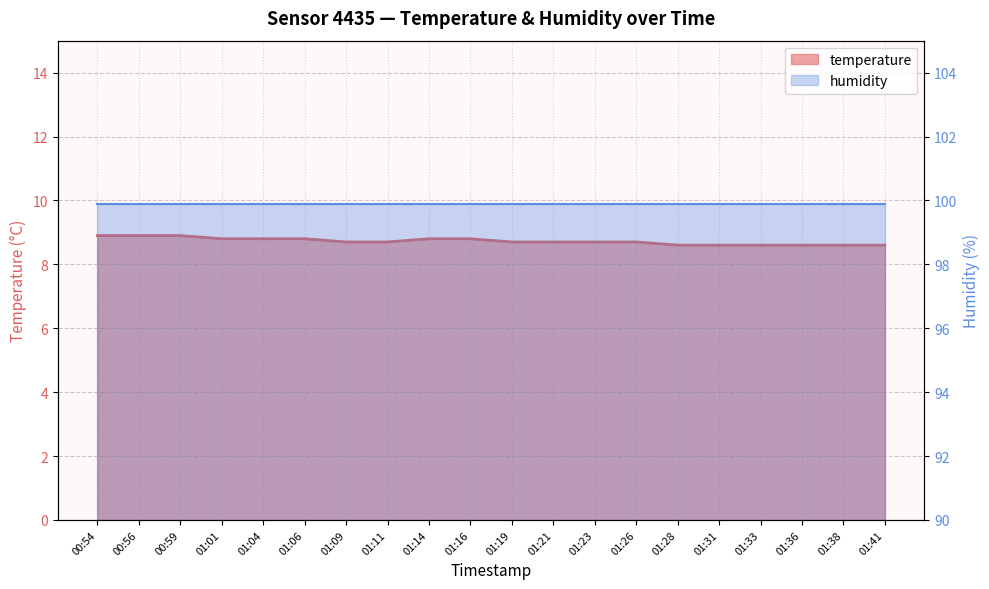

Where is the data nearest to the value 8?

01:28